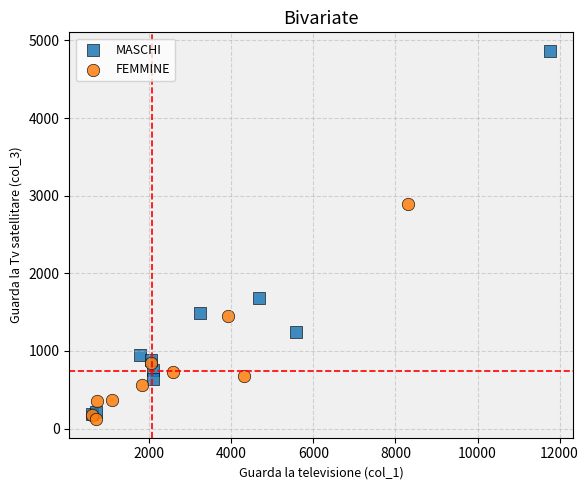

What are all the series names shown in the legend?

MASCHI, FEMMINE